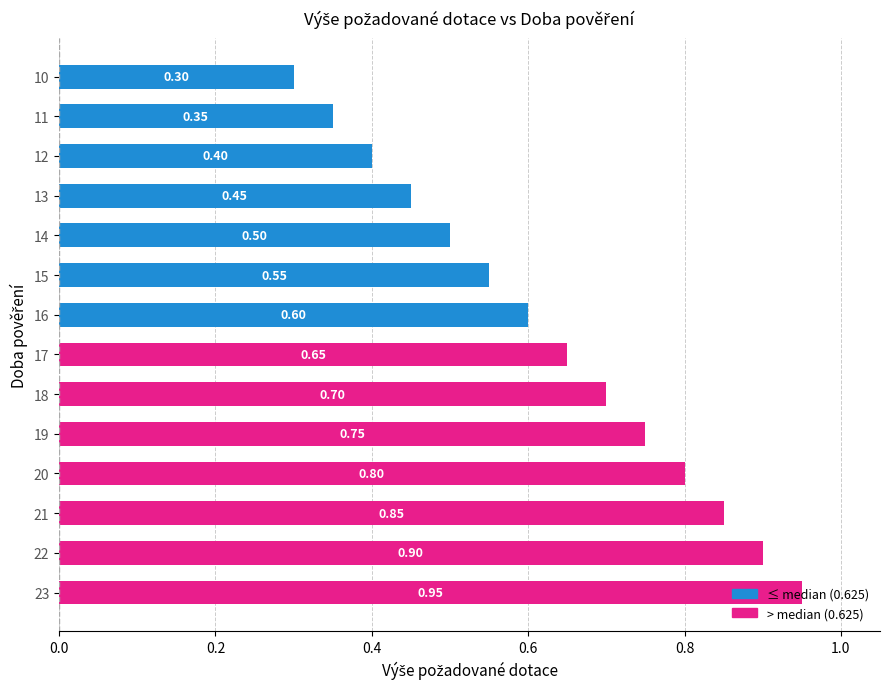

Rank the categories by value from highest to lowest.

23, 22, 21, 20, 19, 18, 17, 16, 15, 14, 13, 12, 11, 10